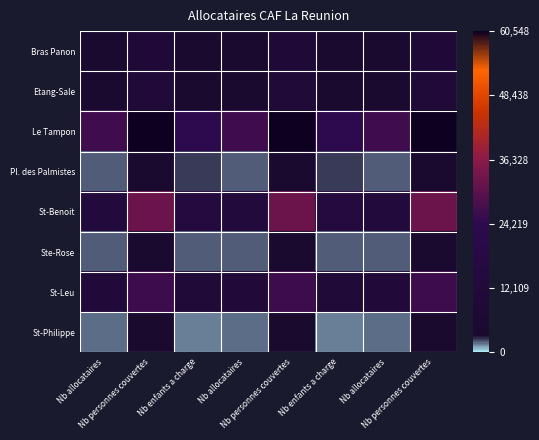

Which series has the largest total across all categories?

Le Tampon